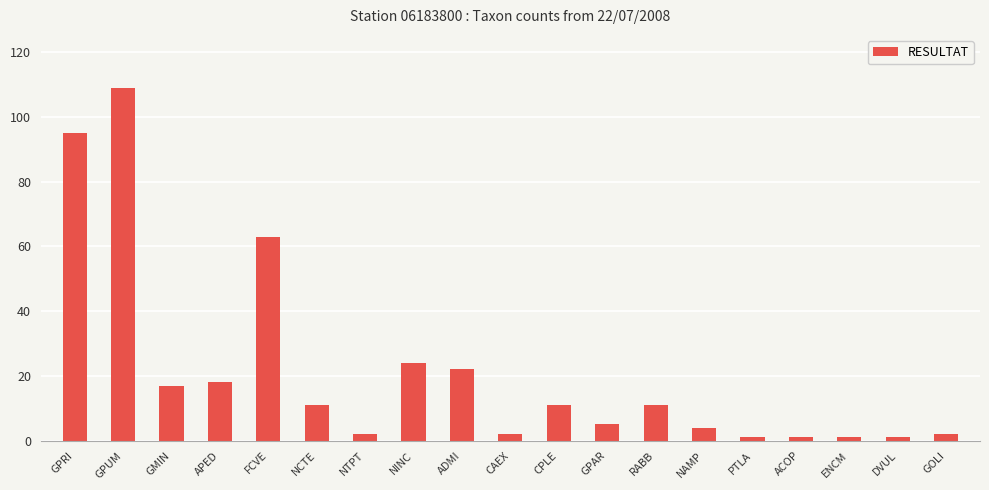

Which label corresponds to the largest value in the chart?

GPUM